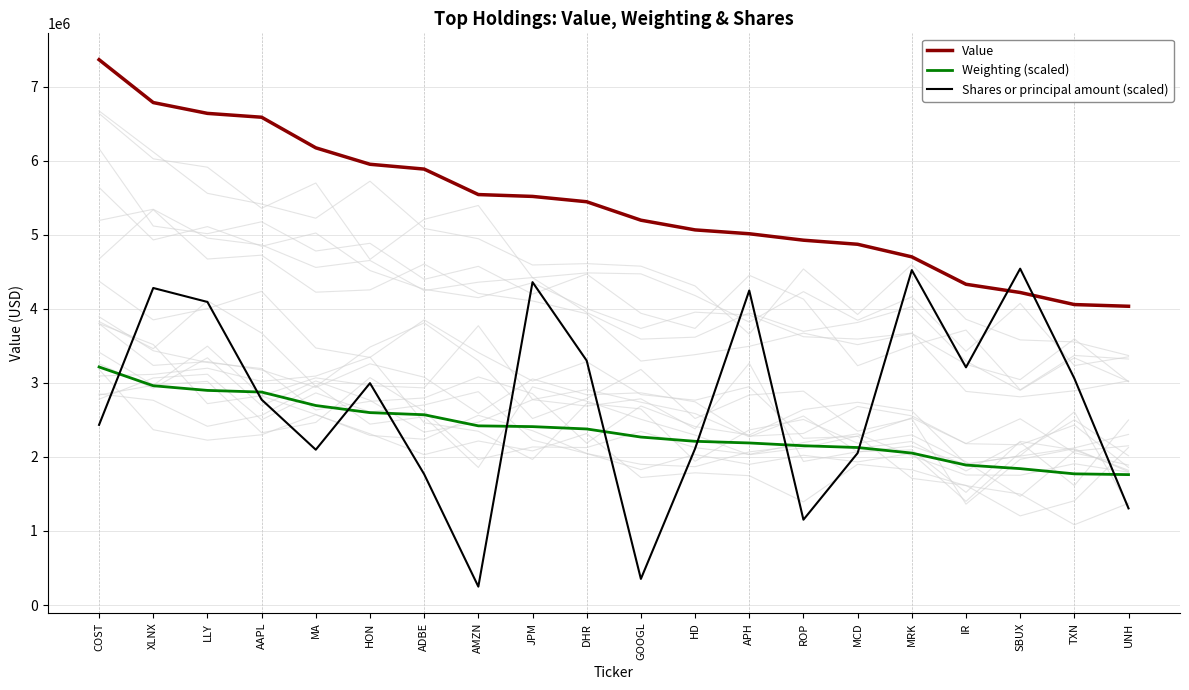

What is the difference between the maximum and minimum values in the Weighting (scaled) series?

1453500.0